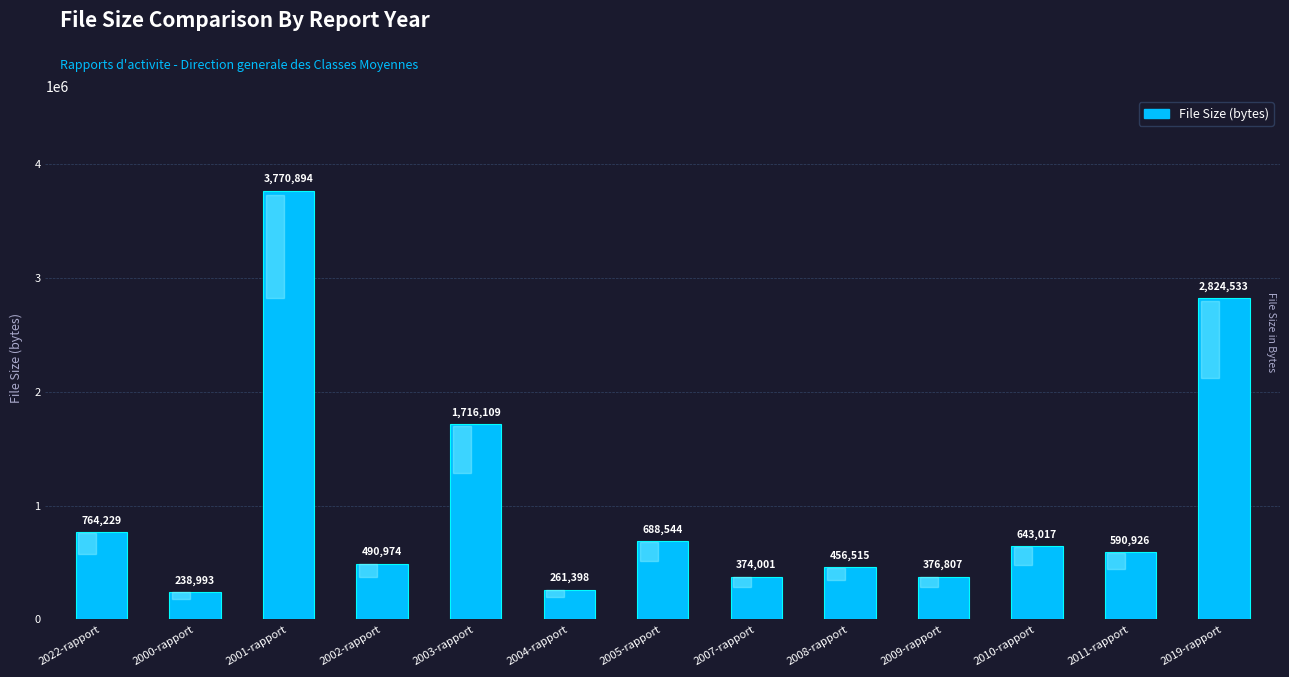

What is the label of the 1st bar from the left?

2022-rapport